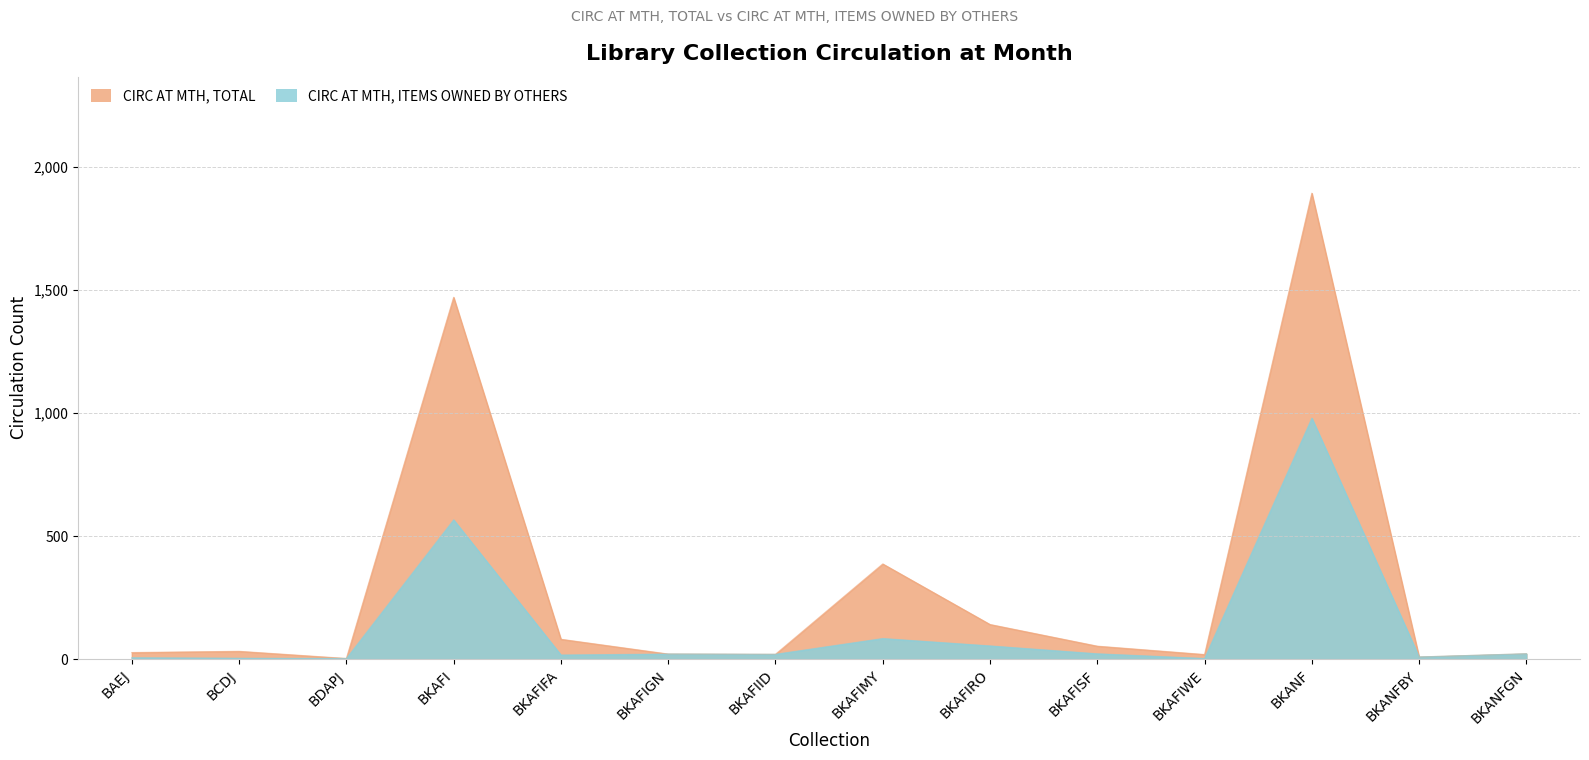

What are all the series names shown in the legend?

CIRC AT MTH, TOTAL, CIRC AT MTH, ITEMS OWNED BY OTHERS